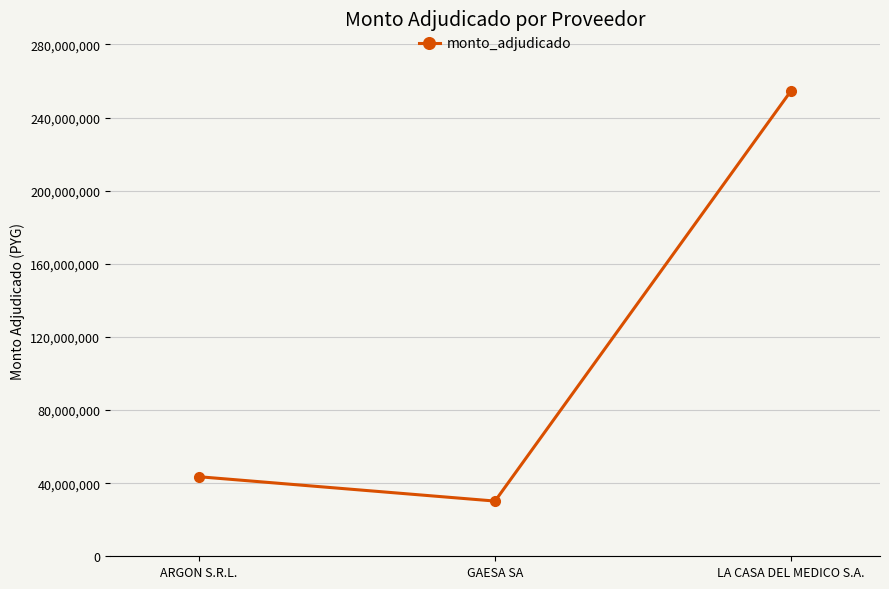

What is the ratio of the value at GAESA SA to the value at ARGON S.R.L.?

0.7